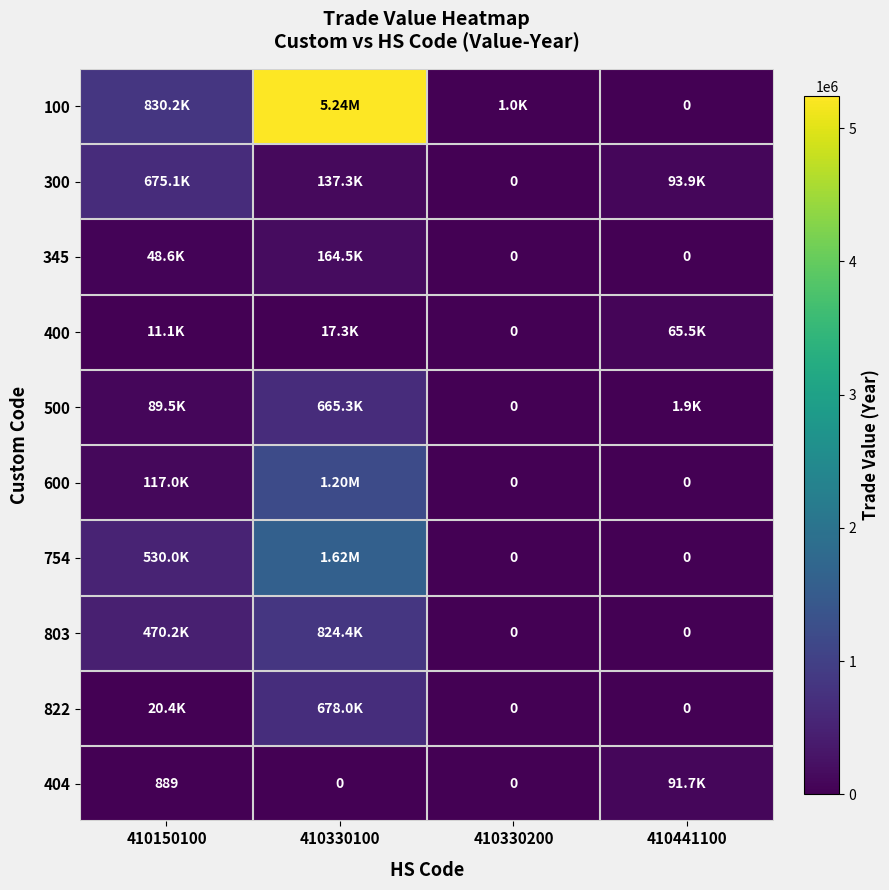

Is it true that 100 equals 830225 at 410150100?

True